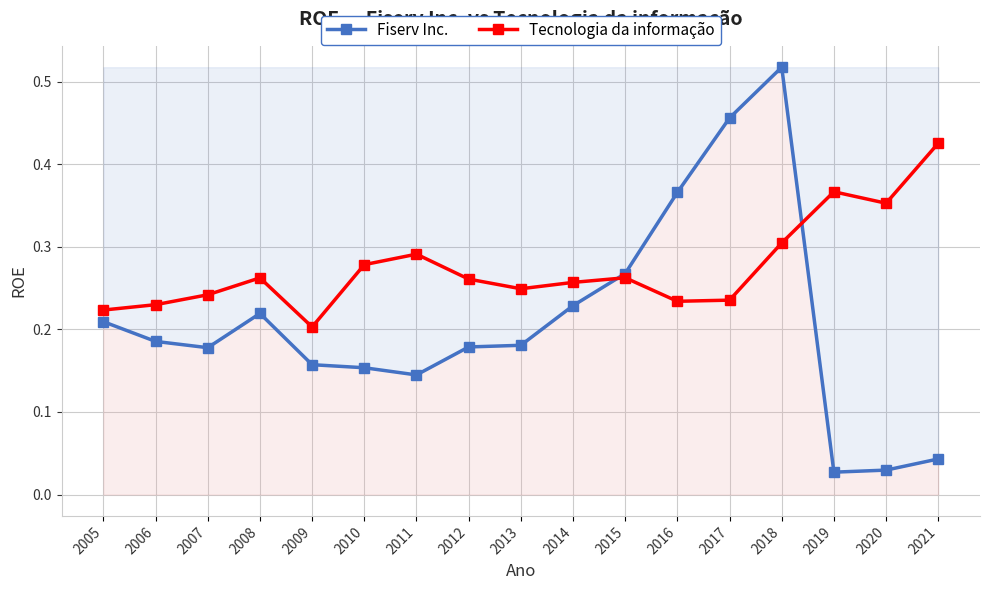

How many categories are shown in the chart?

17